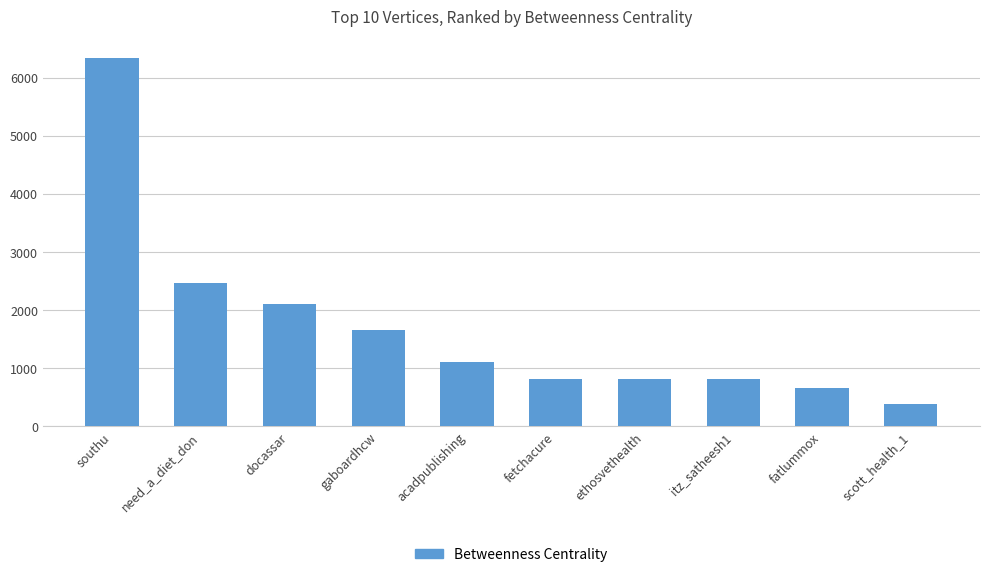

What is the average value?

1717.0